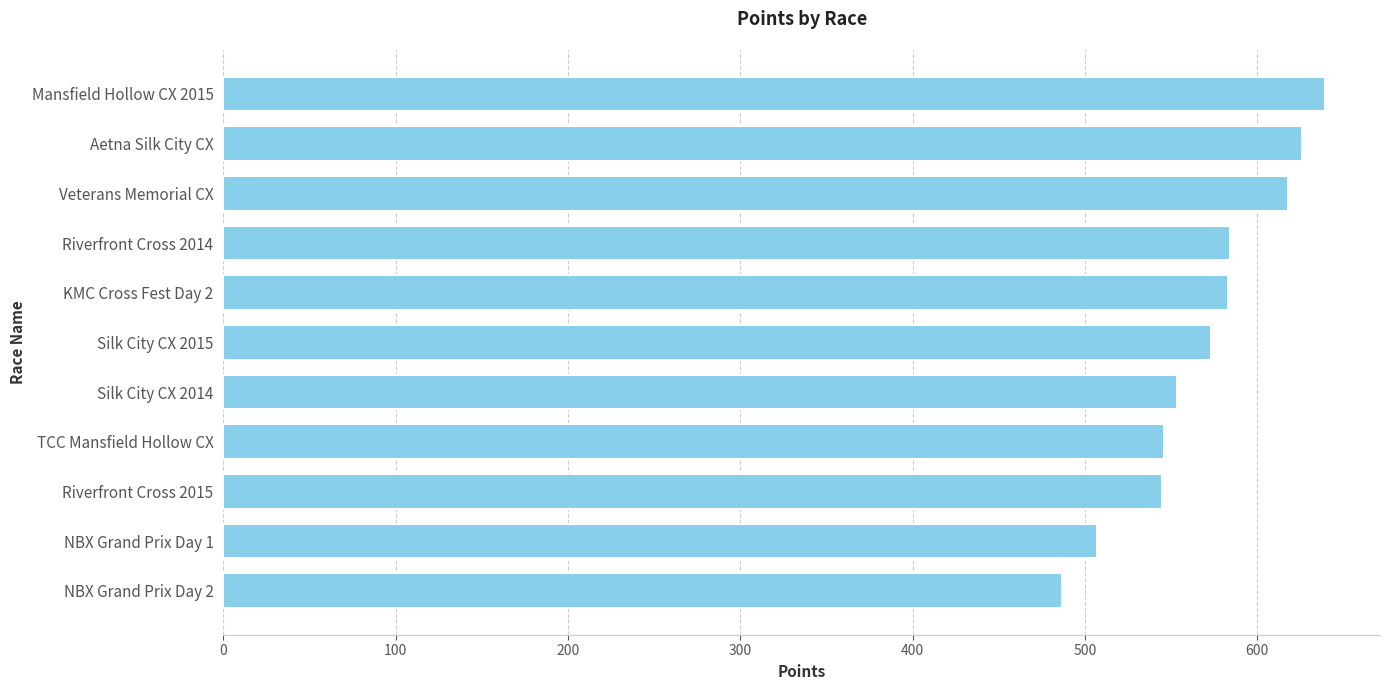

What is the maximum value shown in the chart?

639.3